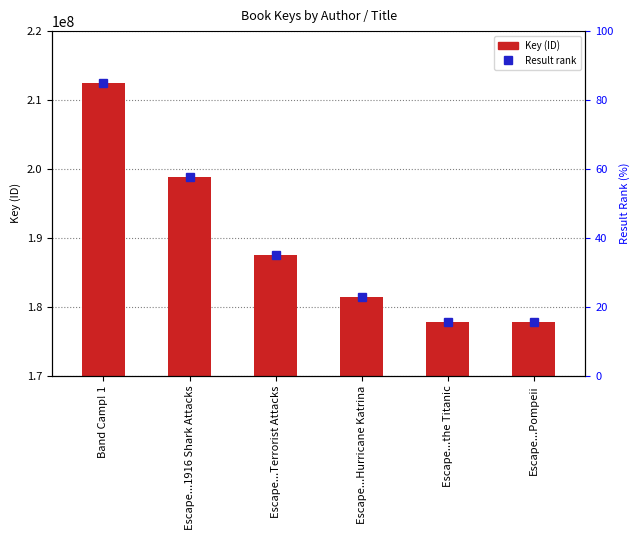

List the labels in order of value, largest first.

Band Camp! 1, Escape...1916 Shark Attacks, Escape...Terrorist Attacks, Escape...Hurricane Katrina, Escape...the Titanic, Escape...Pompeii